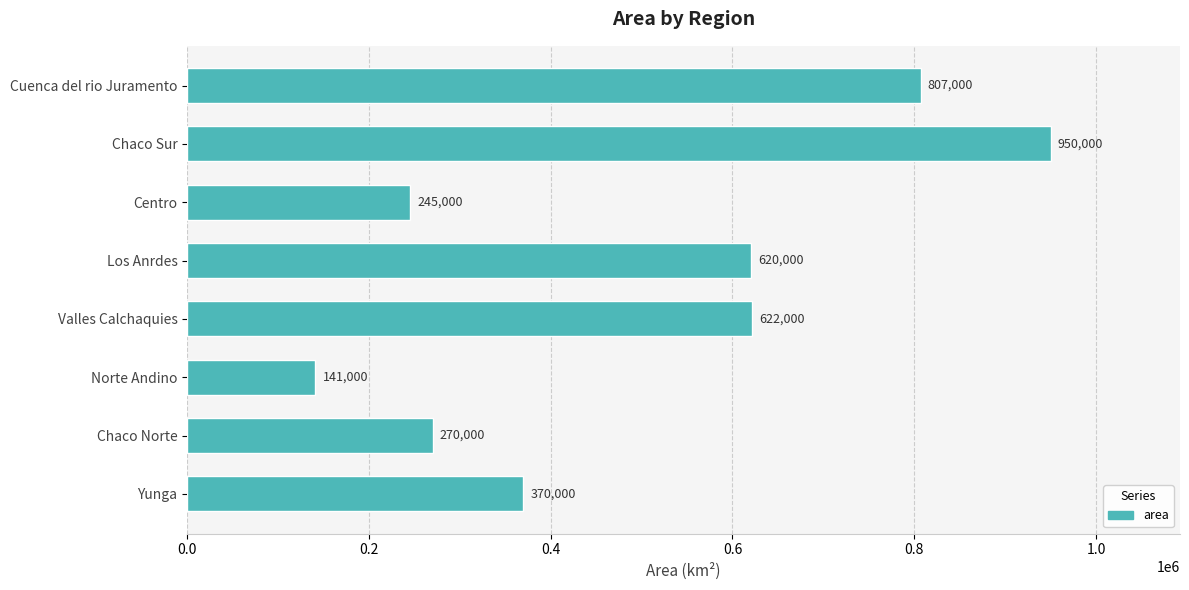

At which label is the value closest to 545500?

Los Anrdes